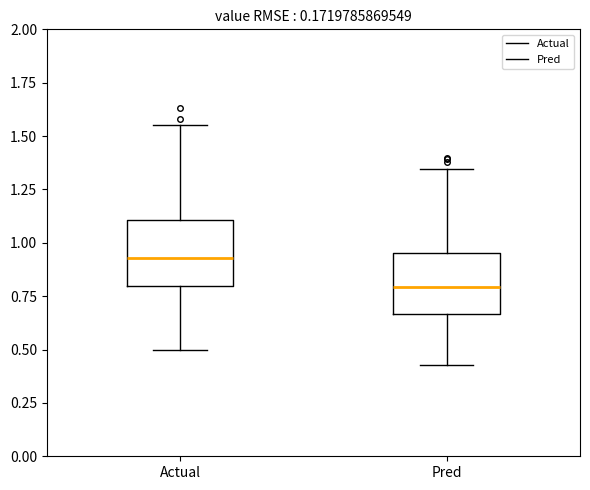

Where does the lower whisker of the box for Pred end on the y-axis? The values are not printed on the chart, so give them approximately, as read against the axis.

0.45